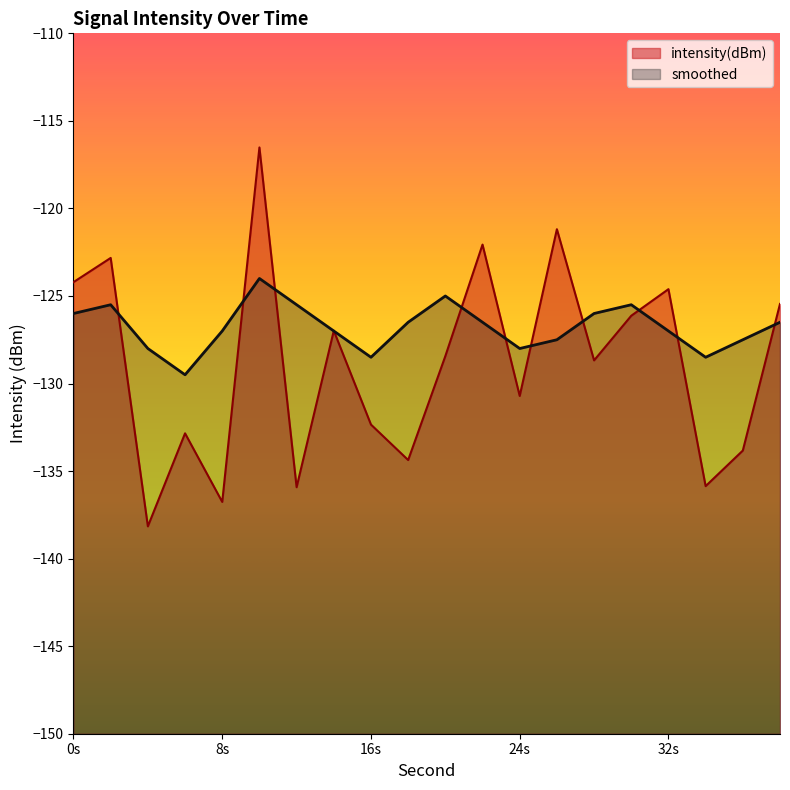

Which has a higher value, 30 or 12?

30